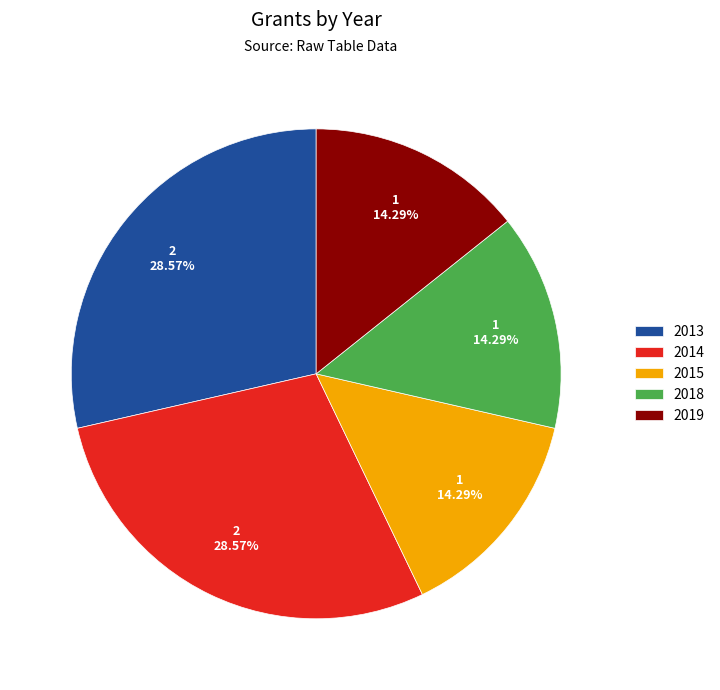

Which has a higher value, 2018 or 2014?

2014